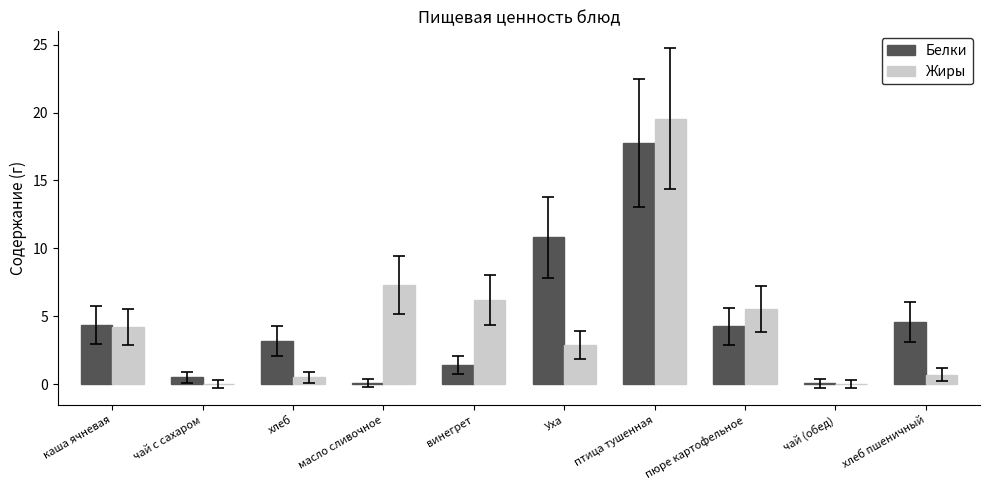

What is the sum of all Жиры values?

46.9